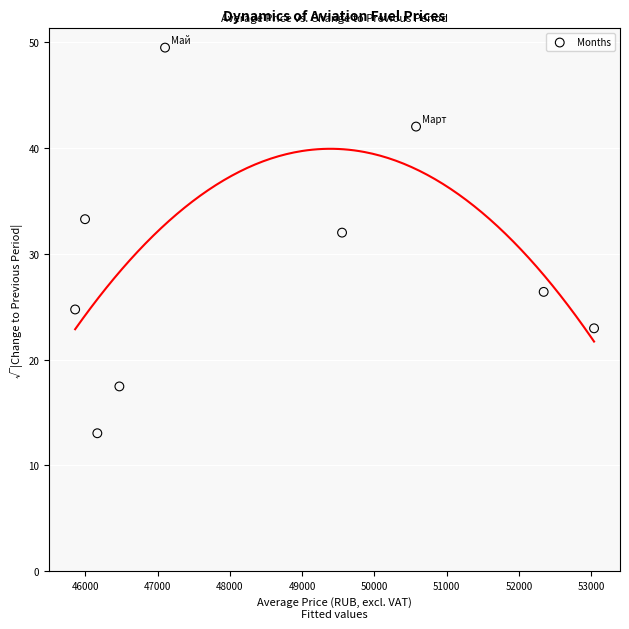

What is the average Y value?

29.0